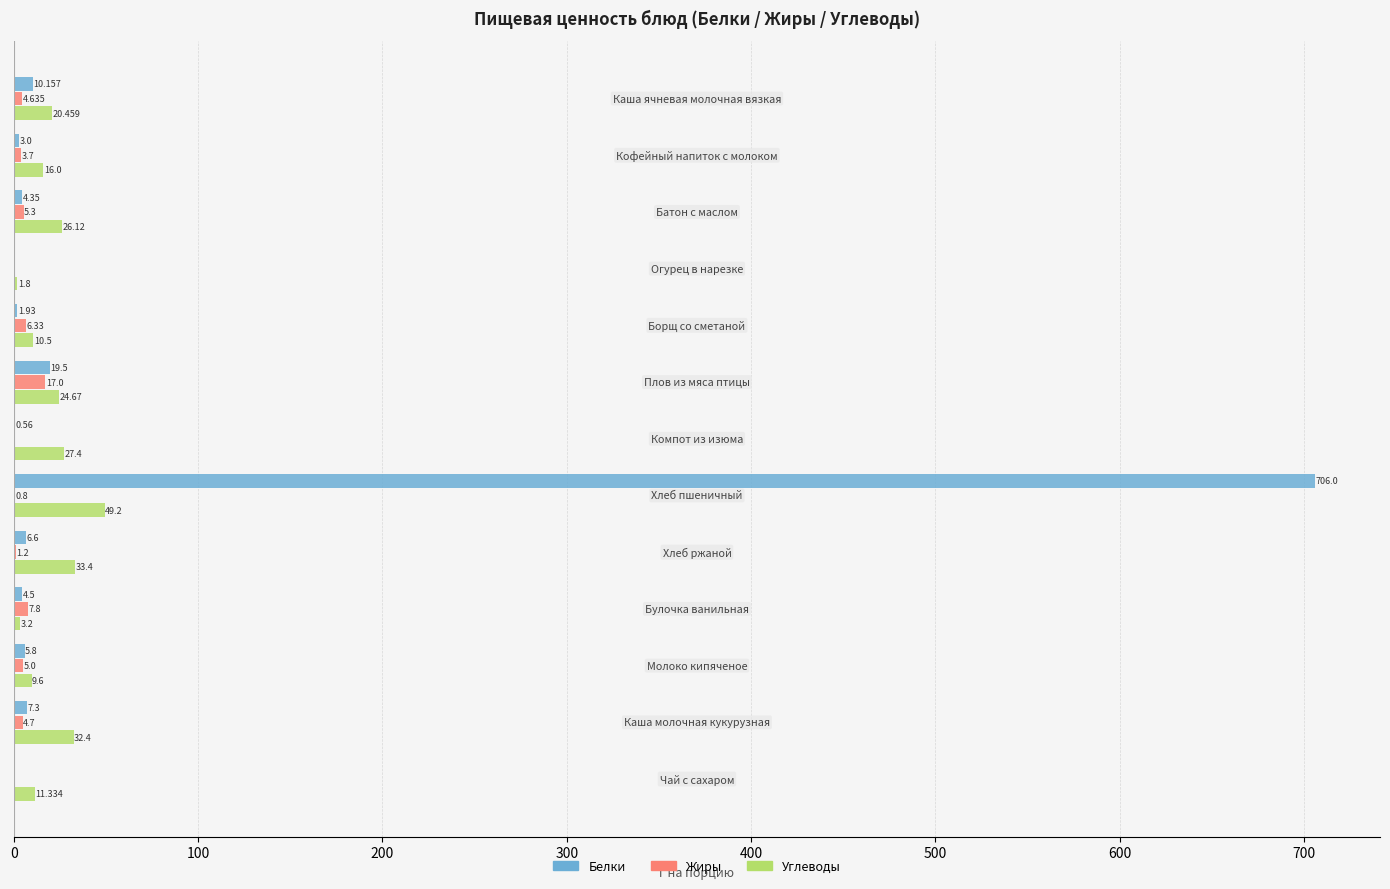

Which series has the largest total across all categories?

Белки